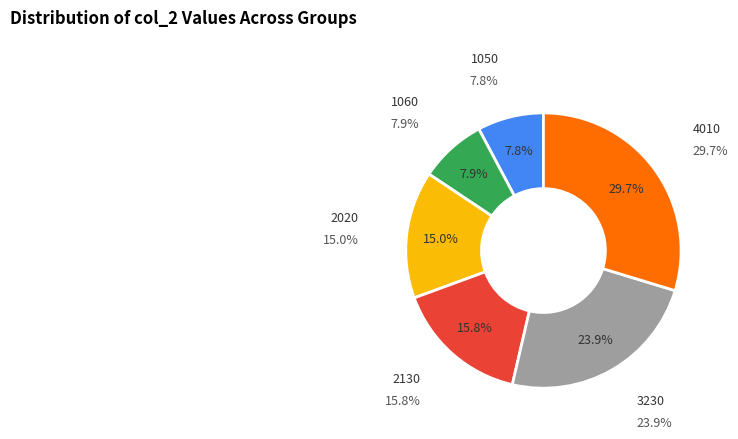

Combined, do 3010 and 4010 account for over 50%?

No